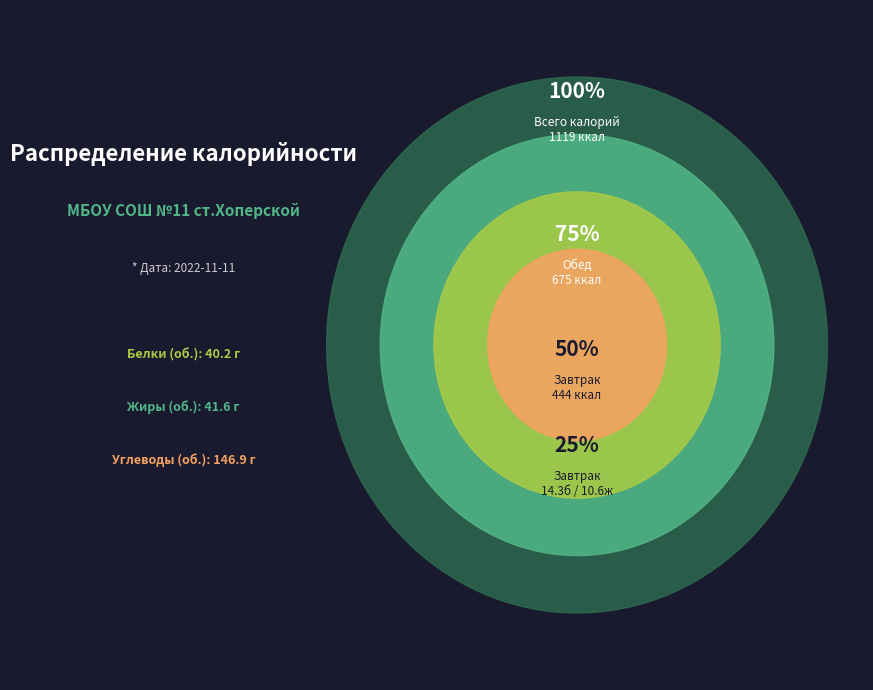

Rank the categories by value from highest to lowest.

Обед, Завтрак